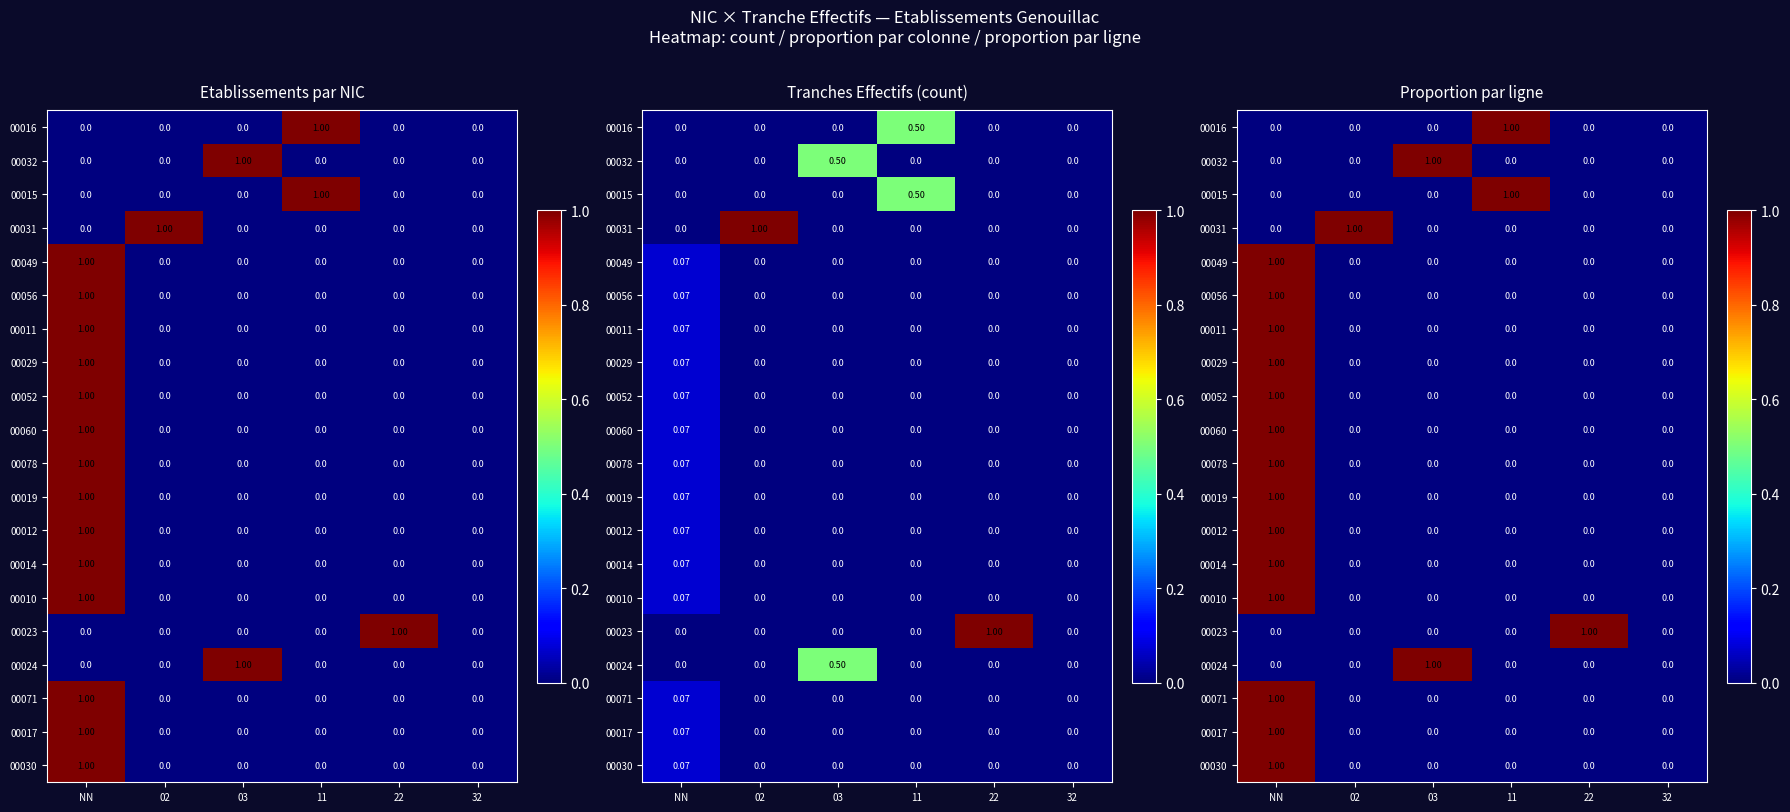

The 00023 series shows 1 at 11. True or false?

False